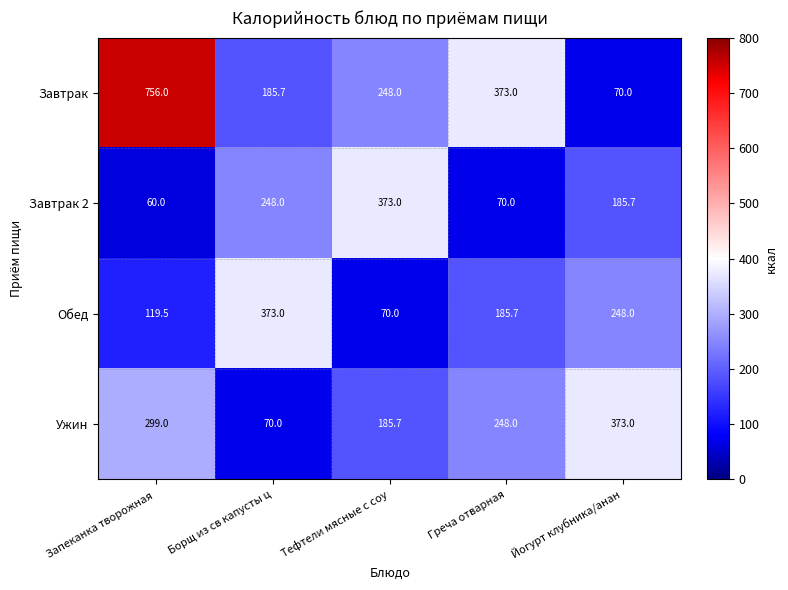

What is the difference between the maximum and minimum values in the Завтрак 2 series?

313.0